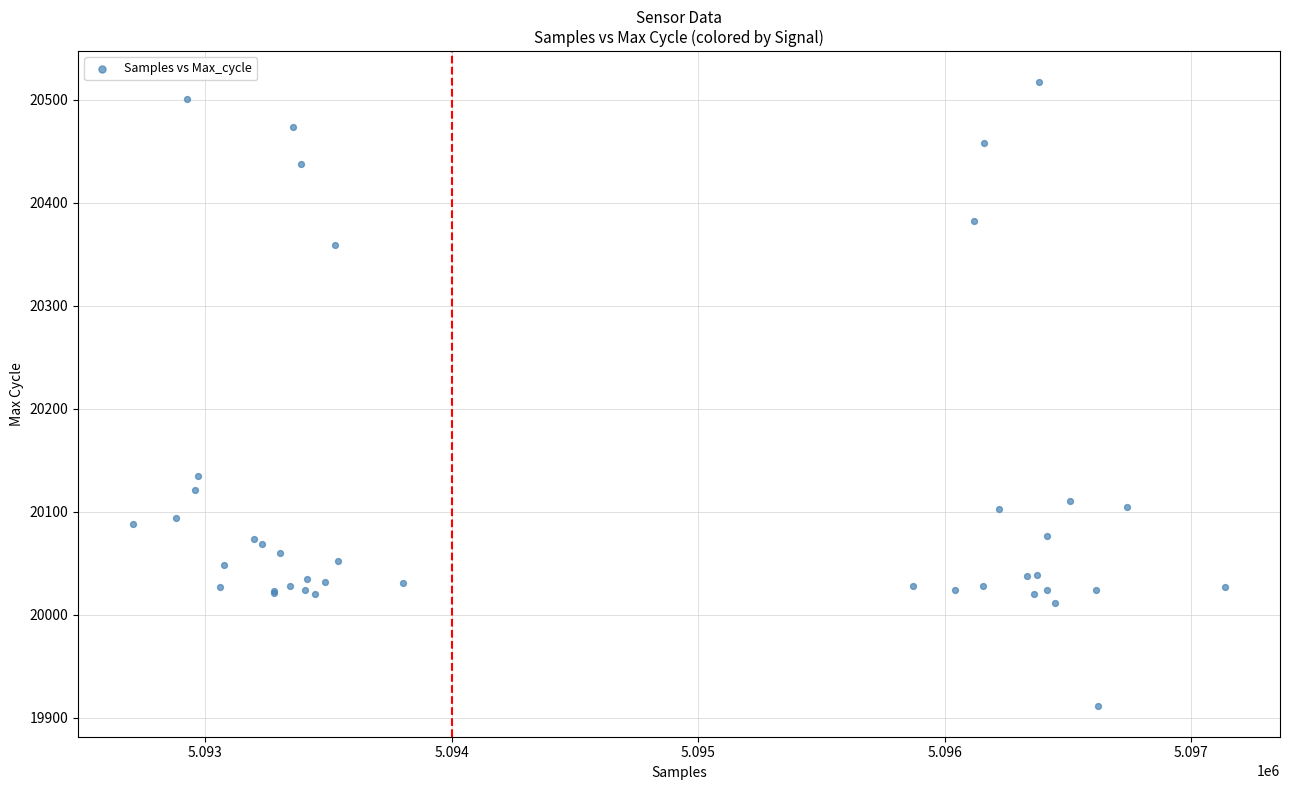

What Y value in the scatter plot is closest to 20214?

20135